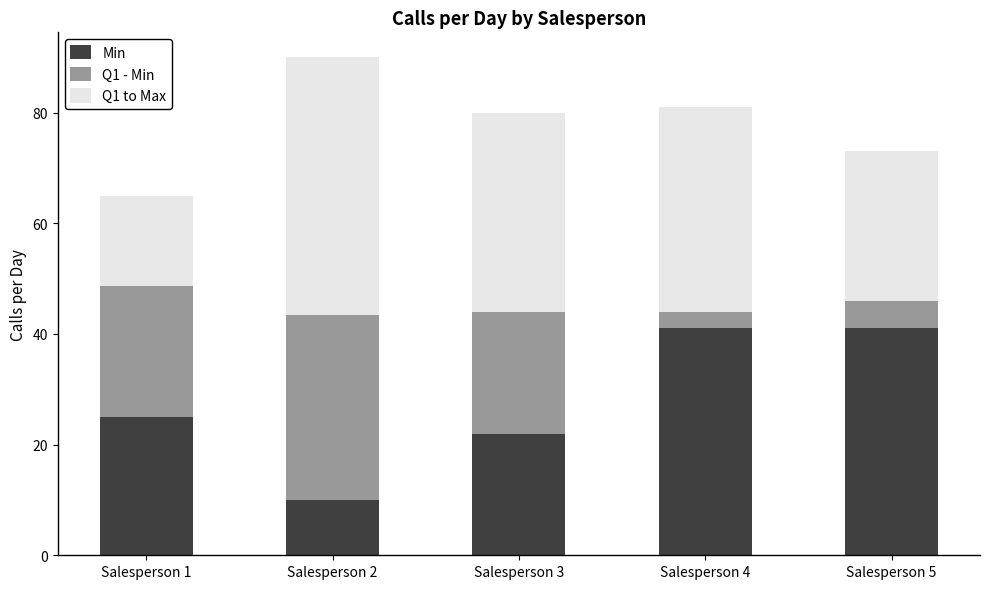

Reading right to left, what are the values for Min?

41.0	41.0	22.0	10.0	25.0